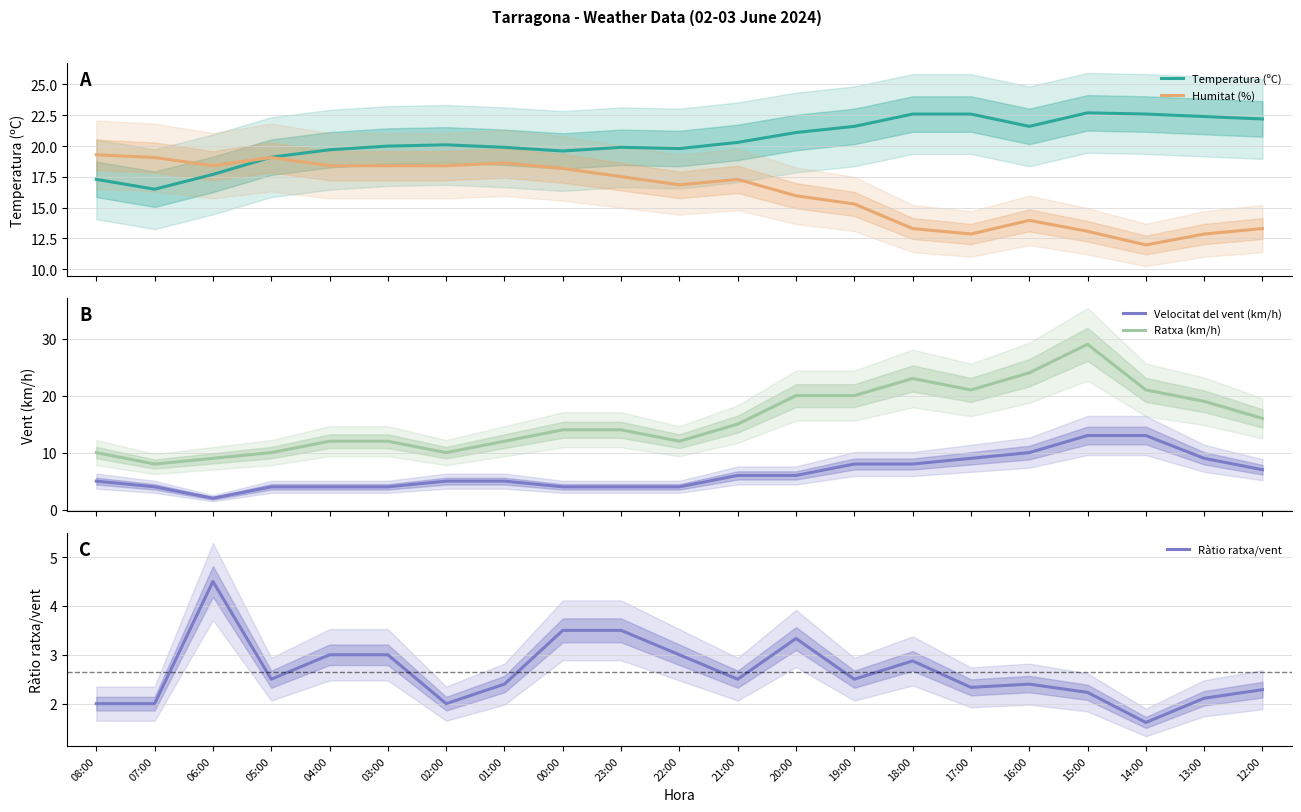

What is the minimum value for Ratxa (km/h)?

8